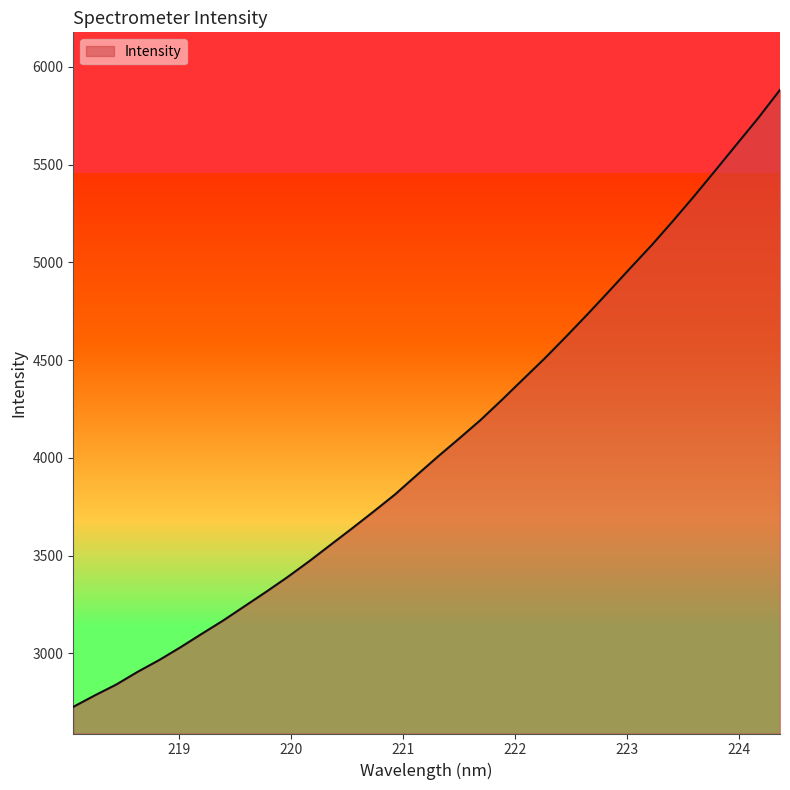

What is the minimum value shown in the chart?

2725.8